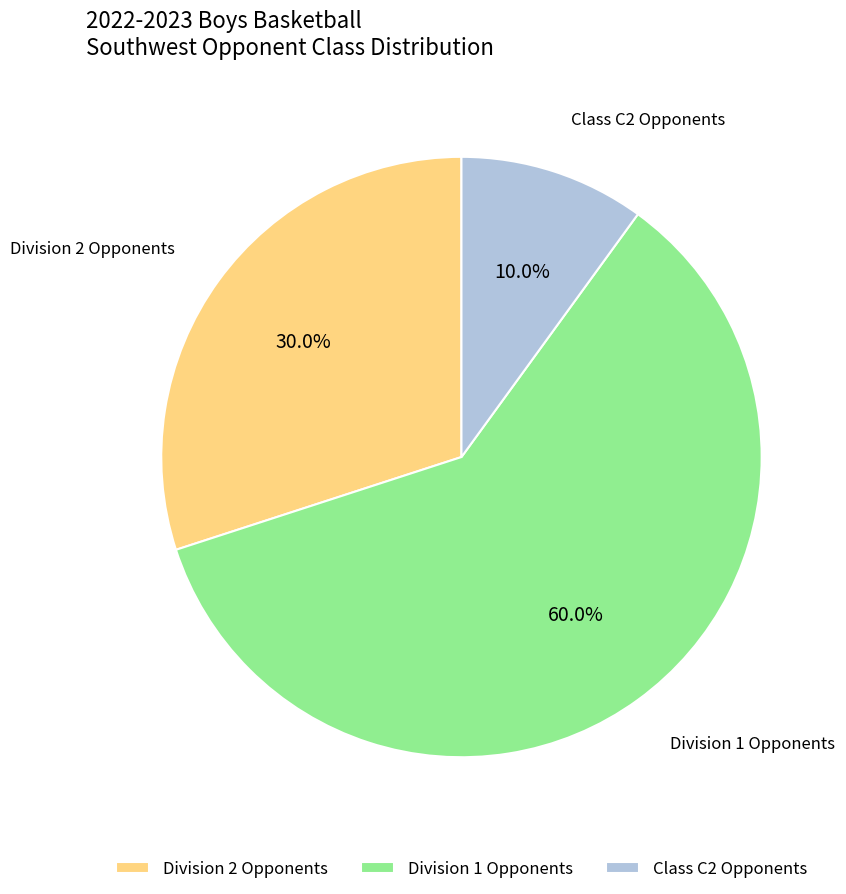

Count the number of slices in the pie.

3